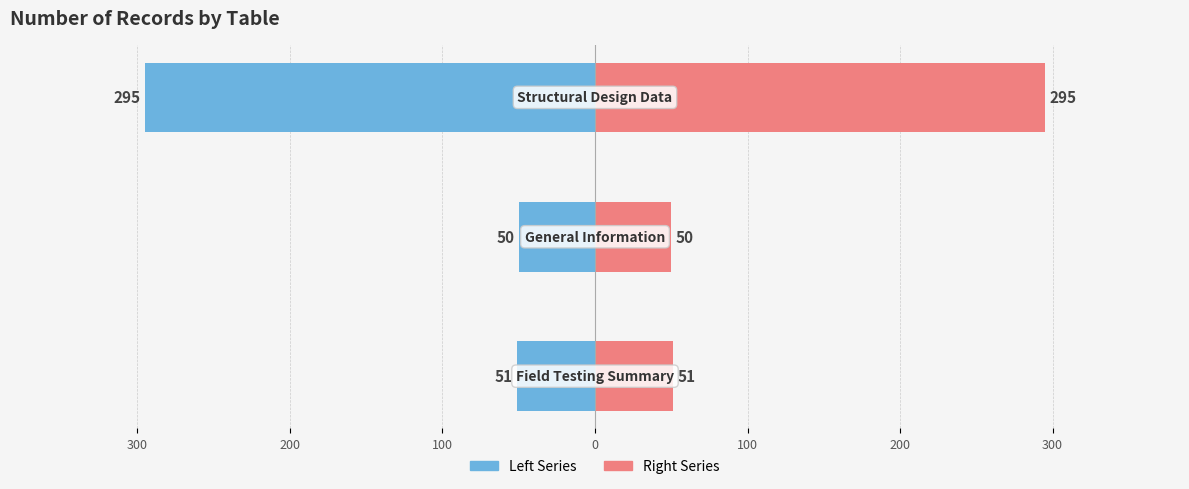

List the series in order of their peak value, highest first.

NO_OF_RECORDS (Right), NO_OF_RECORDS (Left)